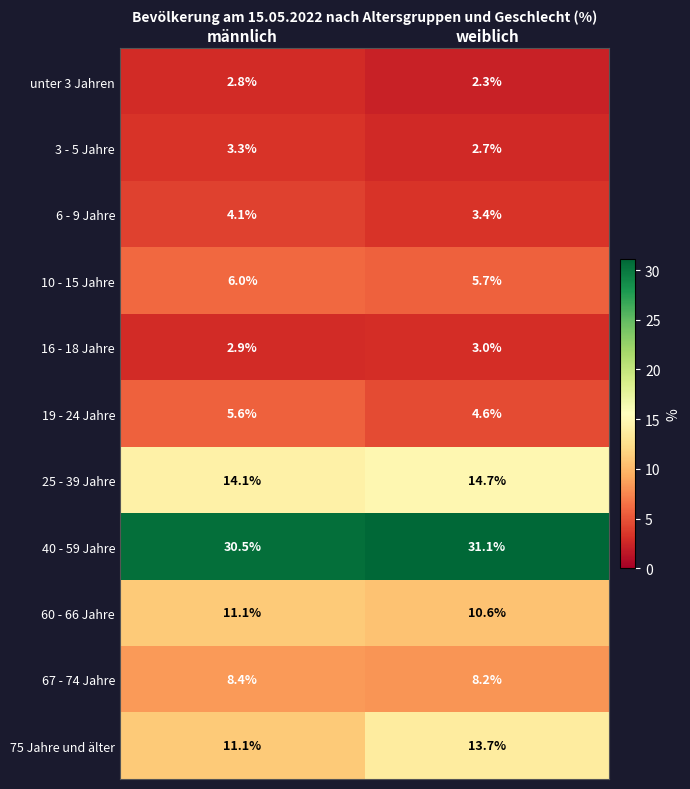

What is the spread (max minus min) of values at weiblich?

28.8